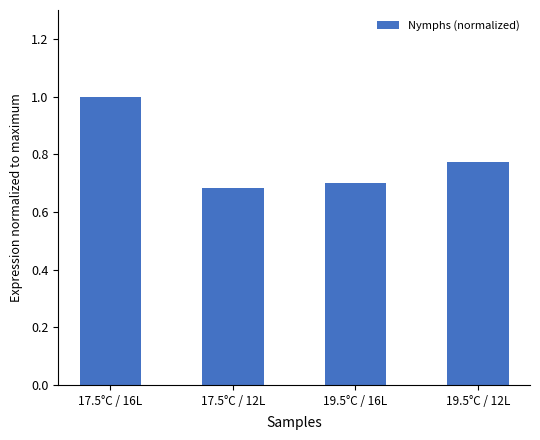

What is the label of the 4th bar from the left?

19.5°C / 12L